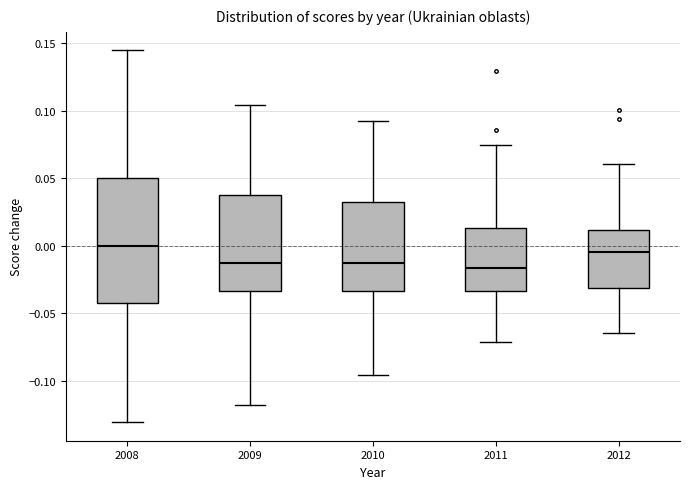

Which box is the tallest, from its lower edge to its upper edge?

2008